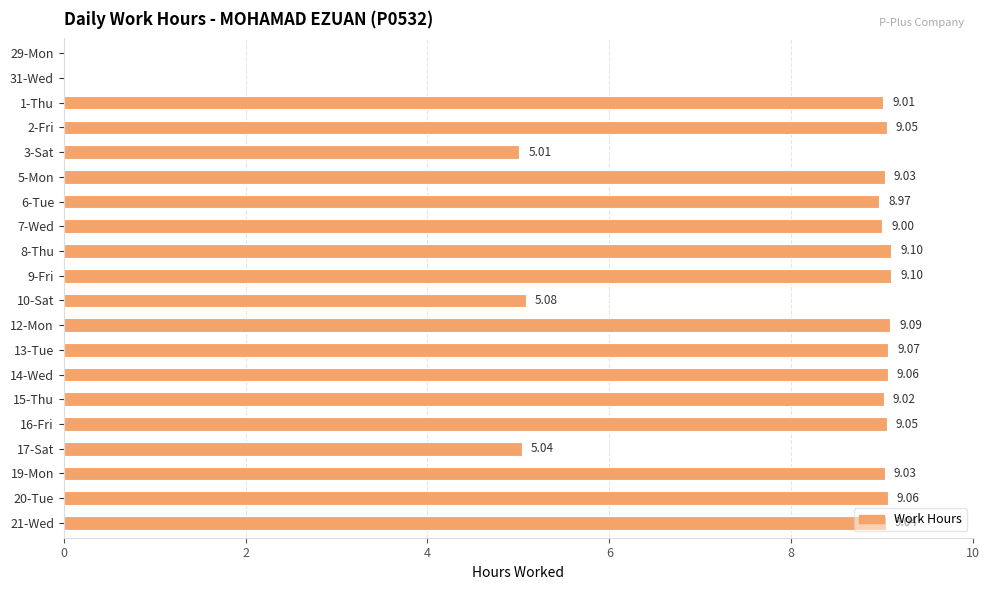

What is the sum of the values at 10-Sat and 31-Wed?

5.1